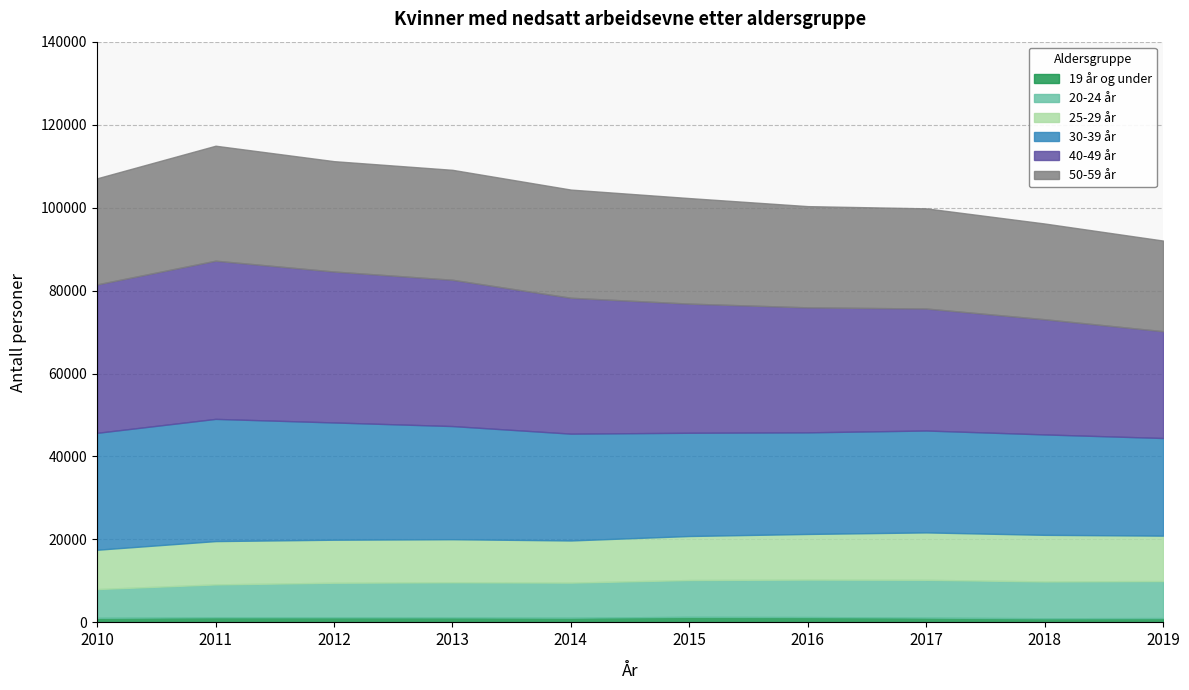

What is the spread (max minus min) of values at 2019?

24710